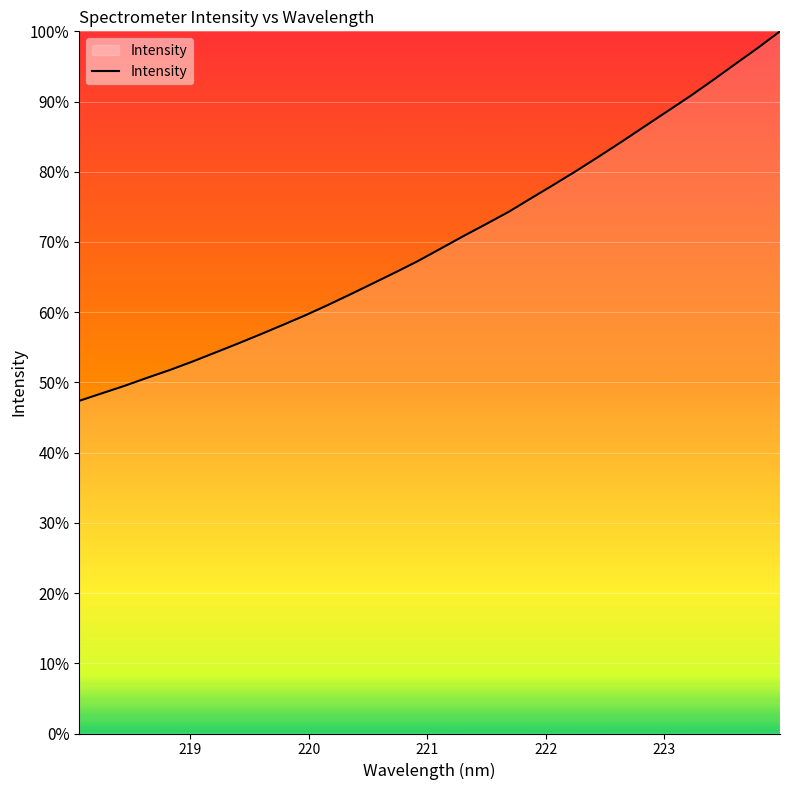

What is the smallest value displayed?

47.4